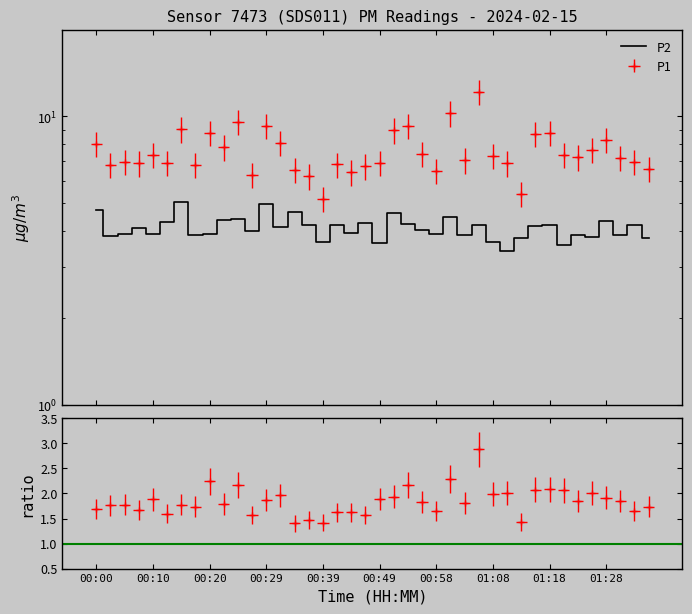

Reading left to right, transcribe all the data shown in this chart.

P1: 8.0	6.8	7.0	6.9	7.4	6.9	9.0	6.8	8.8	7.8	9.6	6.3	9.3	8.1	6.5	6.2	5.2	6.8	6.4	6.7	6.9	8.9	9.2	7.4	6.5	10.2	7.0	12.2	7.3	6.9	5.4	8.7	8.8	7.4	7.2	7.7	8.3	7.2	7.0	6.6
P2: 4.8	3.9	3.9	4.1	3.9	4.3	5.1	3.9	3.9	4.4	4.4	4.0	5.0	4.1	4.7	4.2	3.7	4.2	4.0	4.3	3.6	4.6	4.2	4.0	3.9	4.5	3.9	4.2	3.7	3.4	3.8	4.2	4.2	3.6	3.9	3.8	4.3	3.9	4.2	3.8